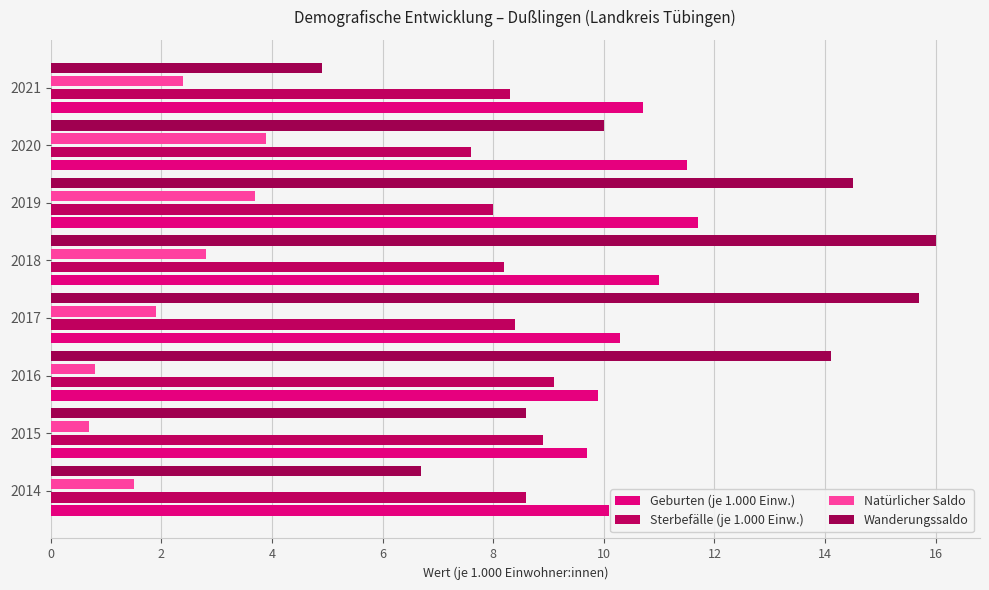

How many values in the Wanderungssaldo series exceed 14?

4